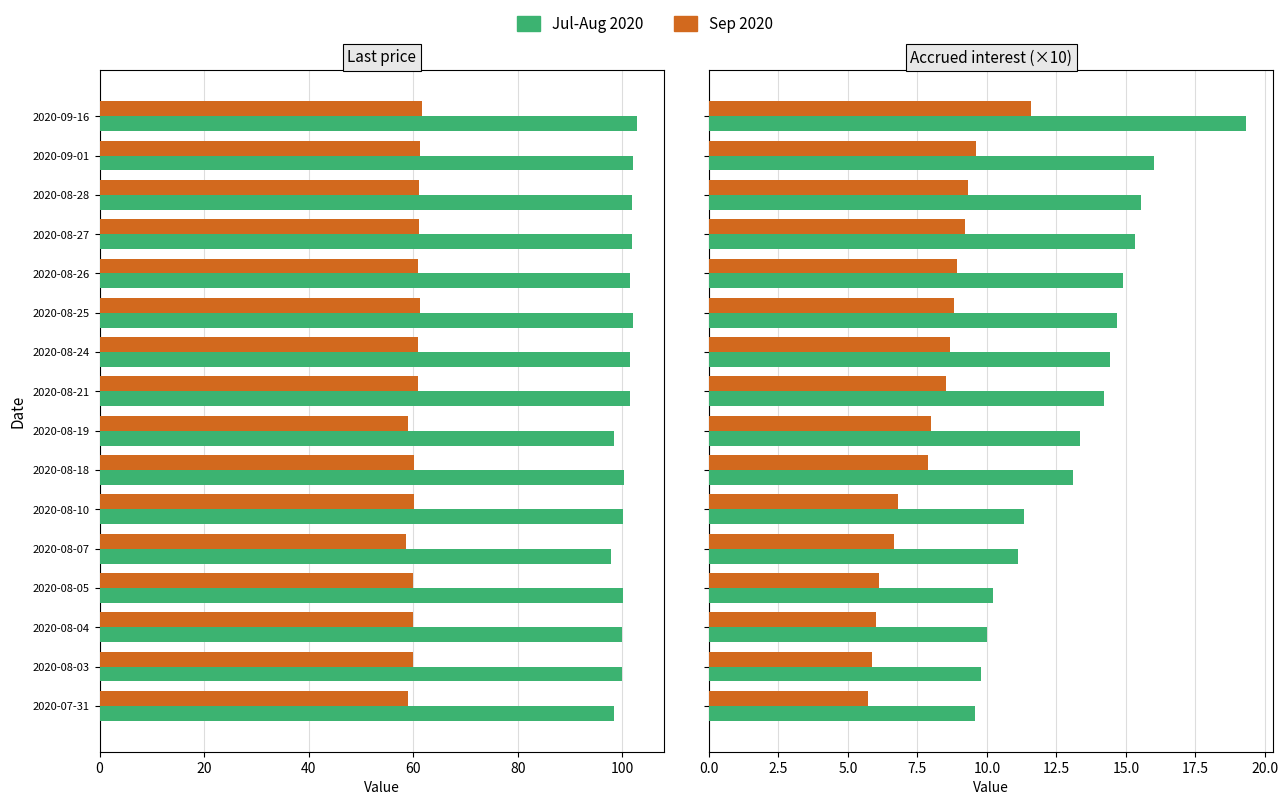

Which series has the largest total across all categories?

Jul-Aug 2020